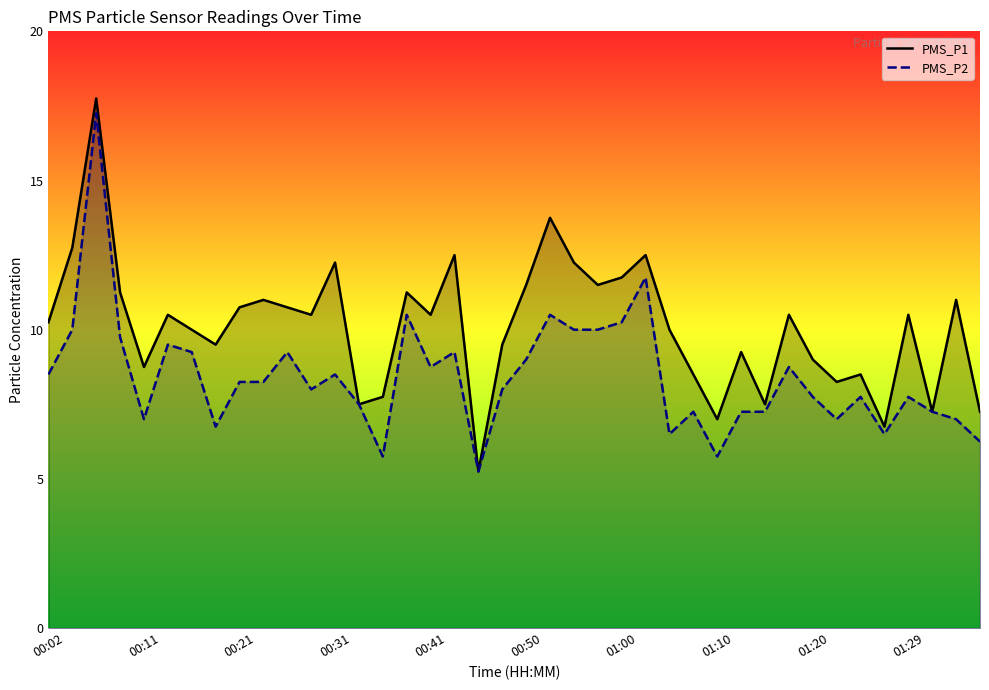

What is the maximum value shown in the chart?

17.8